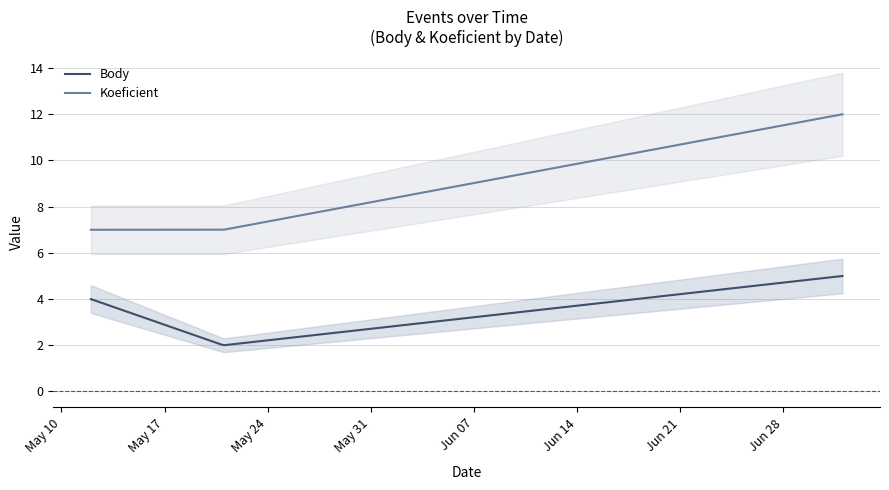

What is the difference between the highest and lowest values at 2022-07-02?

7